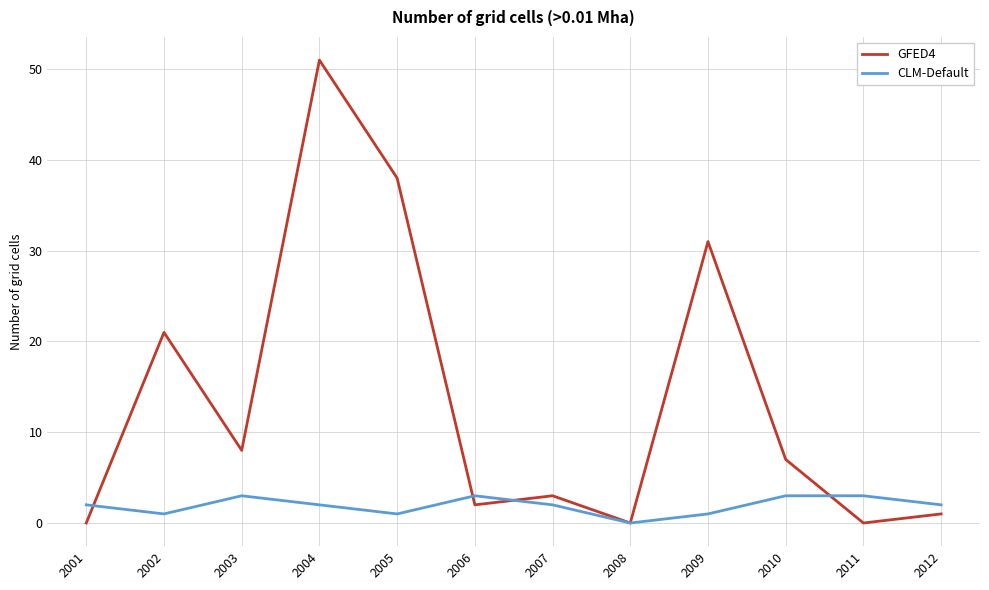

At which category does the chart reach its peak across all series?

2004